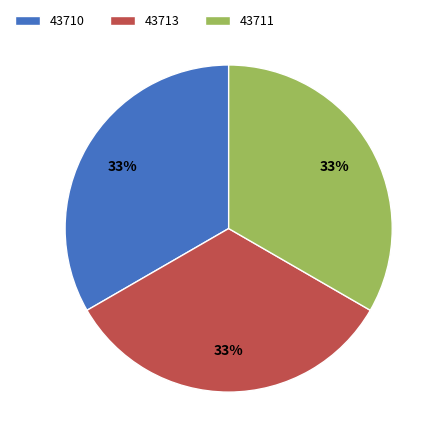

Combined, do 43713 and 43711 account for over 50%?

Yes